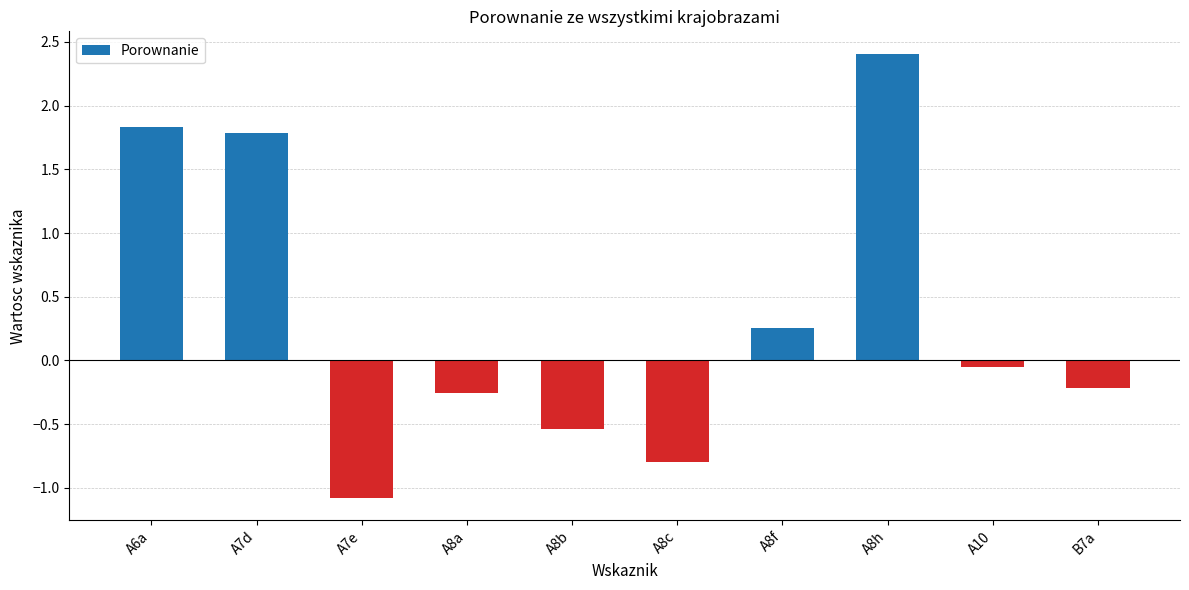

What is the greatest value displayed?

2.4